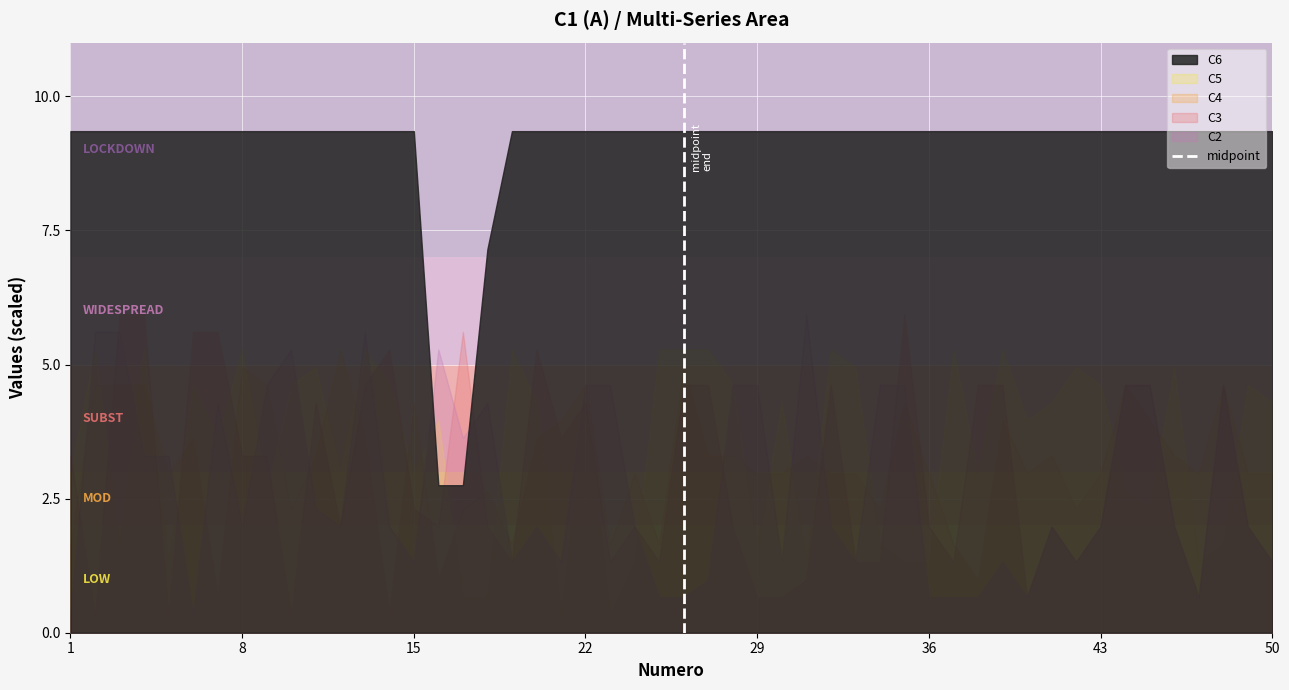

Which series has the largest total across all categories?

C6